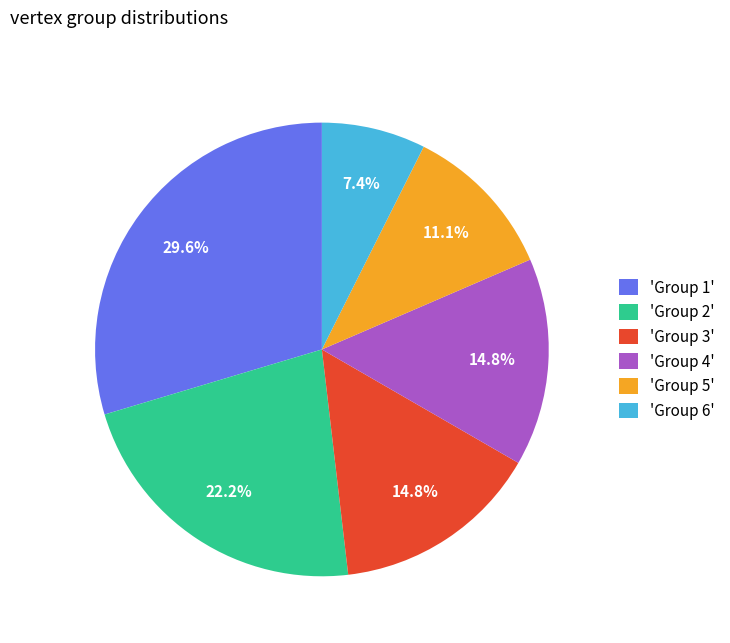

Is 'Group 5' the majority of the pie?

No